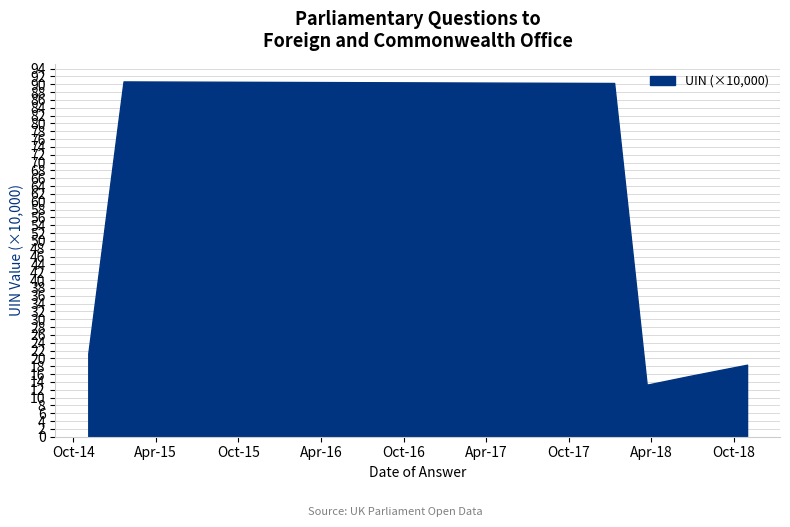

What is the greatest value displayed?

90.7